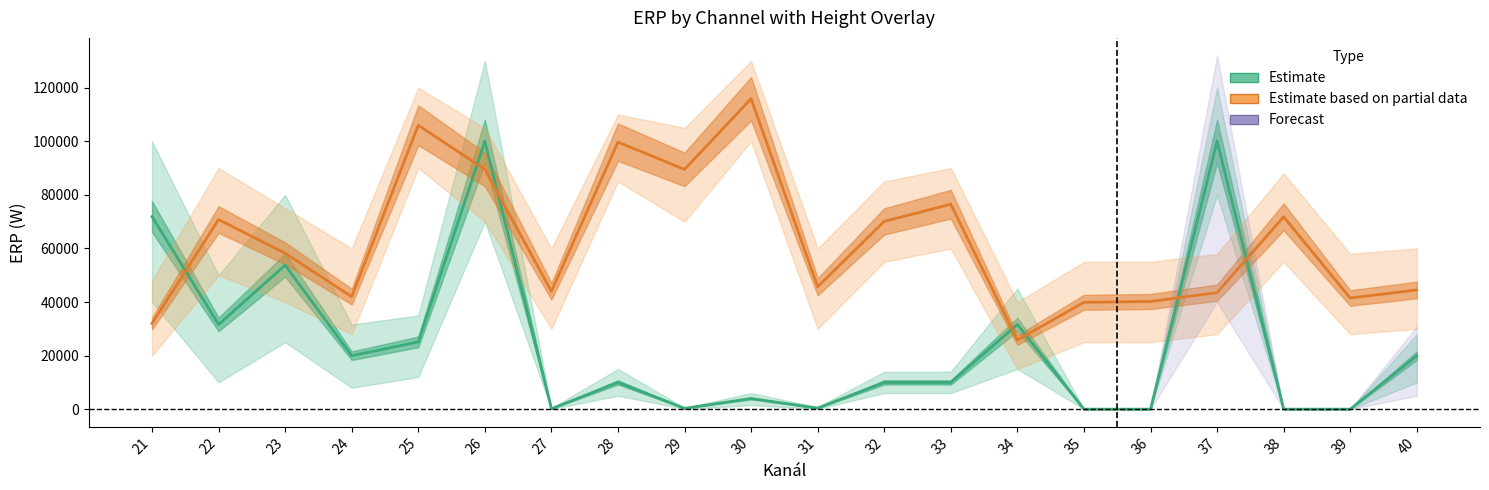

Read the Estimate based on partial data (Height) value at 22.

70800